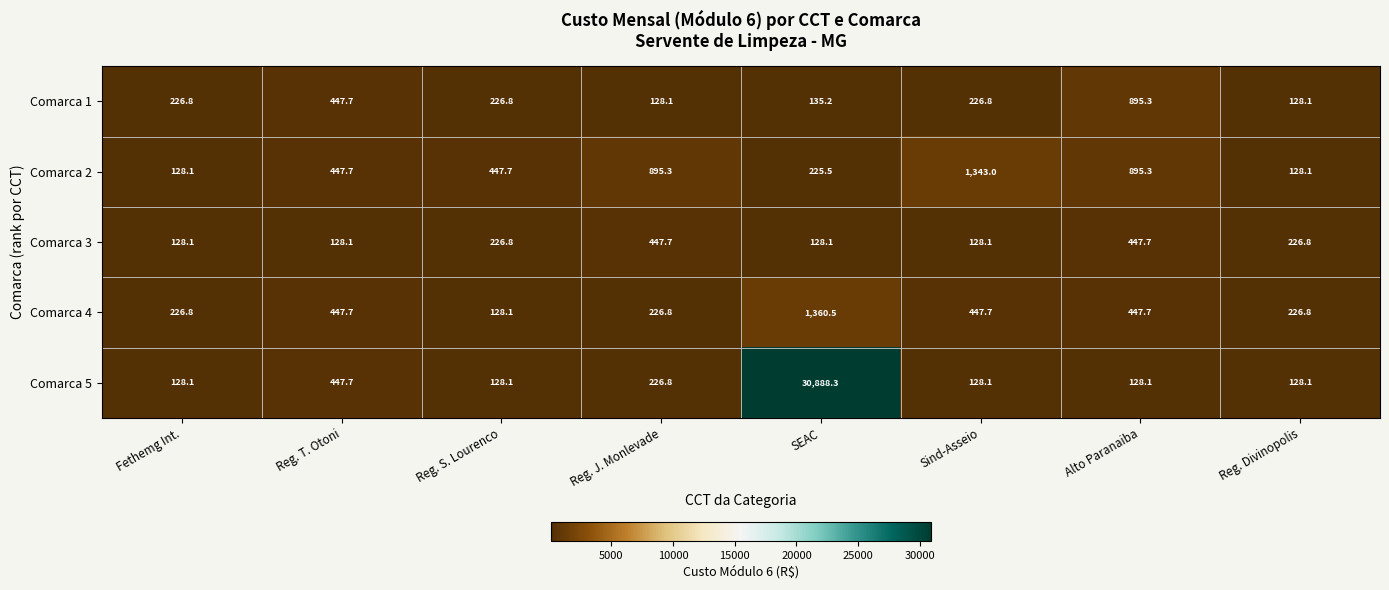

How many categories are shown in the chart?

8